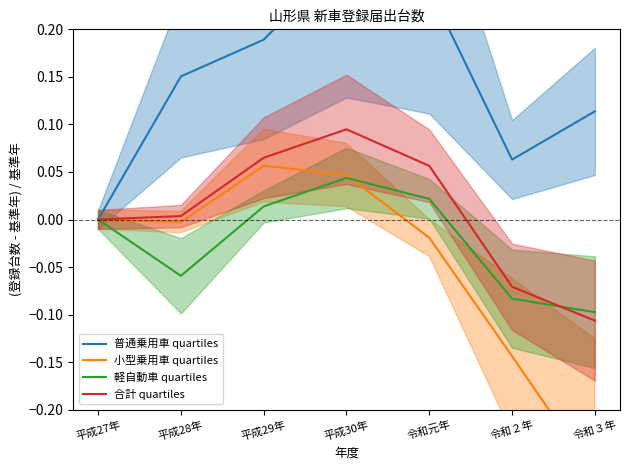

What is the label of the 4th point from the left?

平成30年